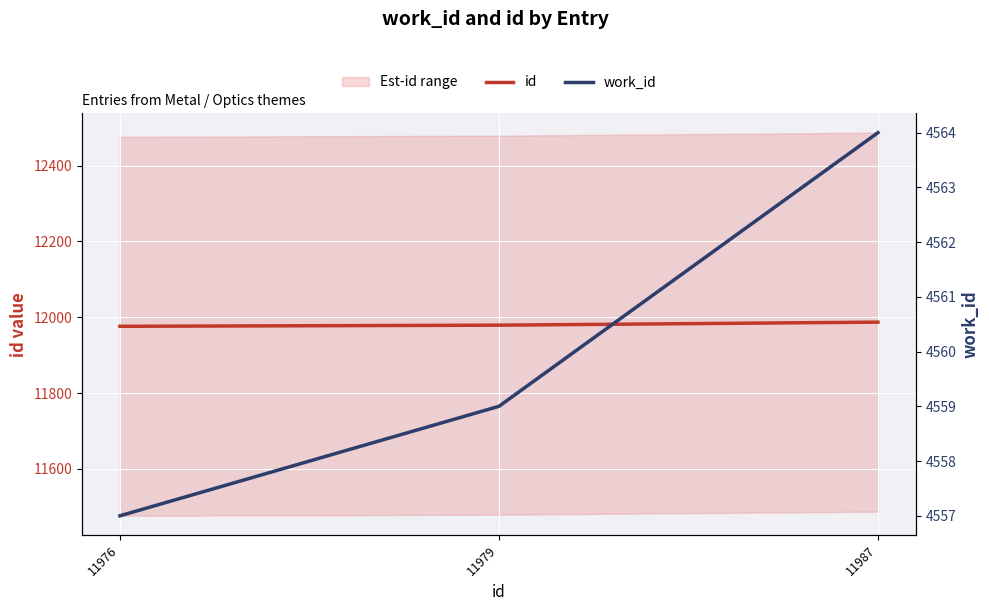

Which category has the lowest value across all series?

11976